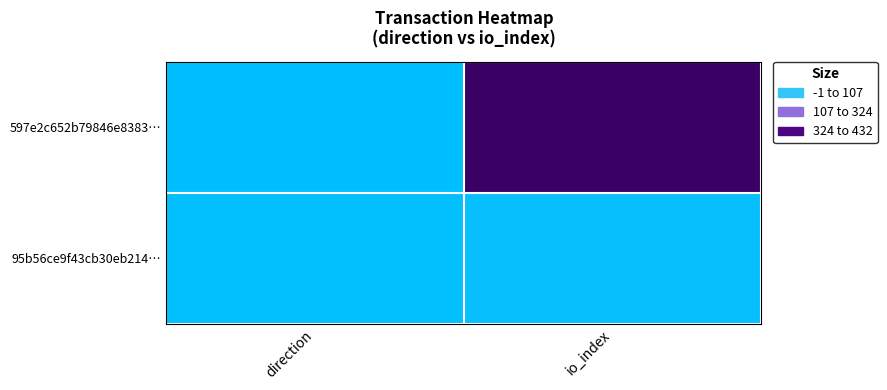

What is the spread (max minus min) of values at direction?

2